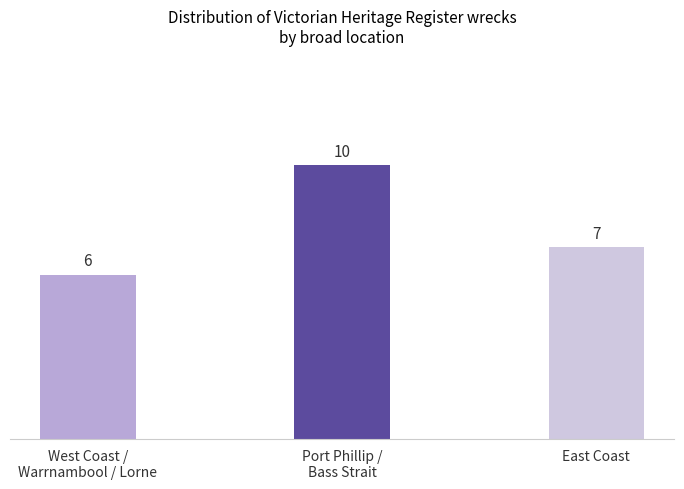

Approximately how many times larger is the value at West Coast /
Warrnambool / Lorne compared to East Coast?

0.9